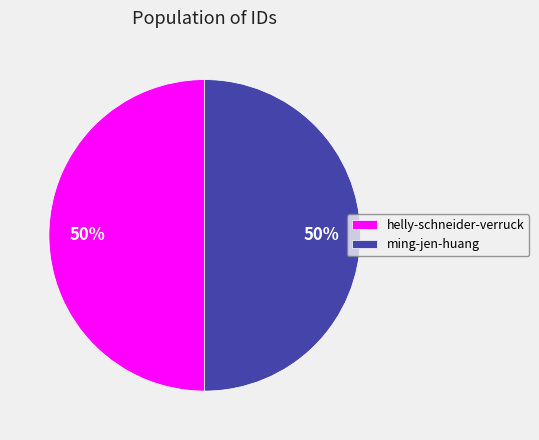

True or false: helly-schneider-verruck accounts for 63% of the total.

False